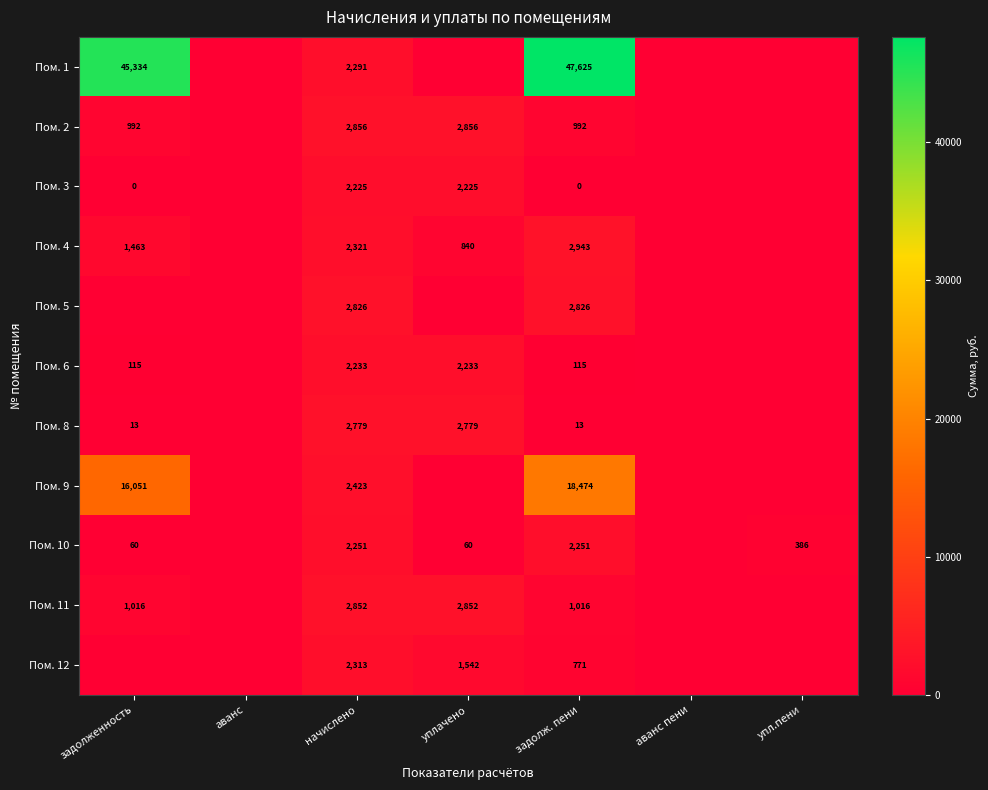

At начислено, list the series in order from largest to smallest.

Пом. 2, Пом. 11, Пом. 5, Пом. 8, Пом. 9, Пом. 4, Пом. 12, Пом. 1, Пом. 10, Пом. 6, Пом. 3